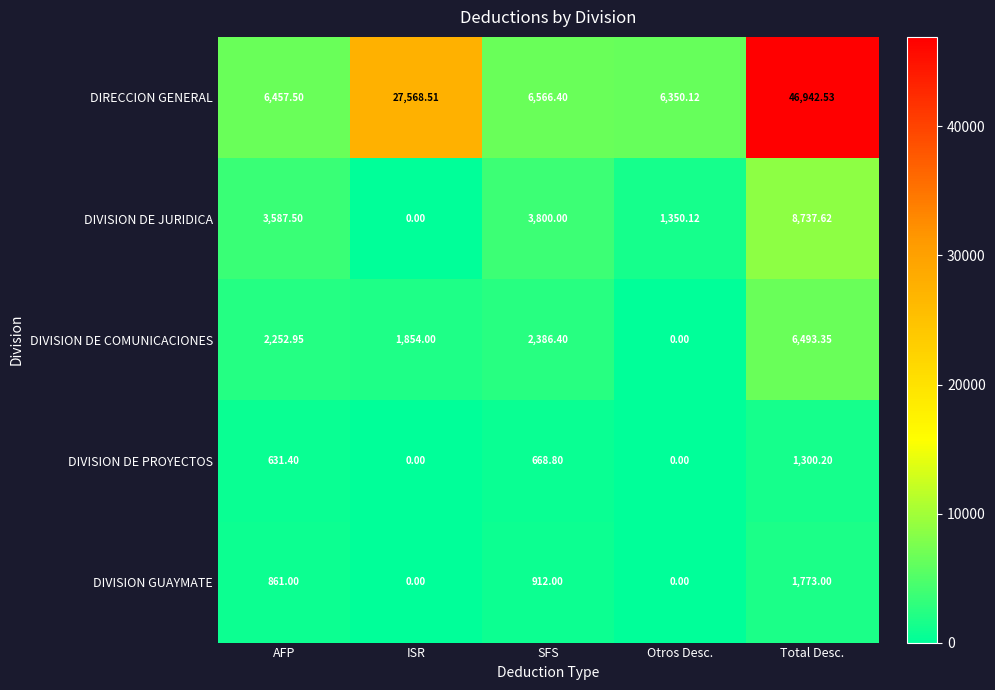

At which label is DIVISION DE JURIDICA closest to 4368?

SFS